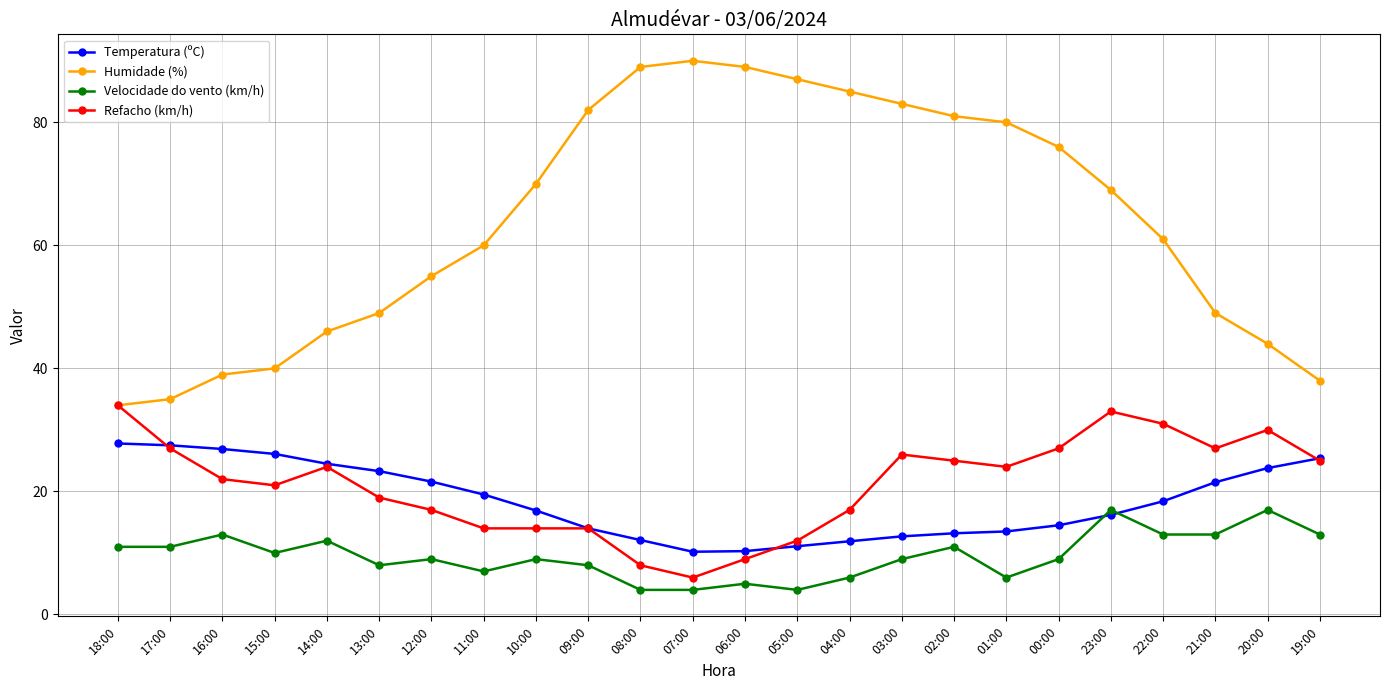

At which category does Refacho (km/h) reach its first local peak?

14:00